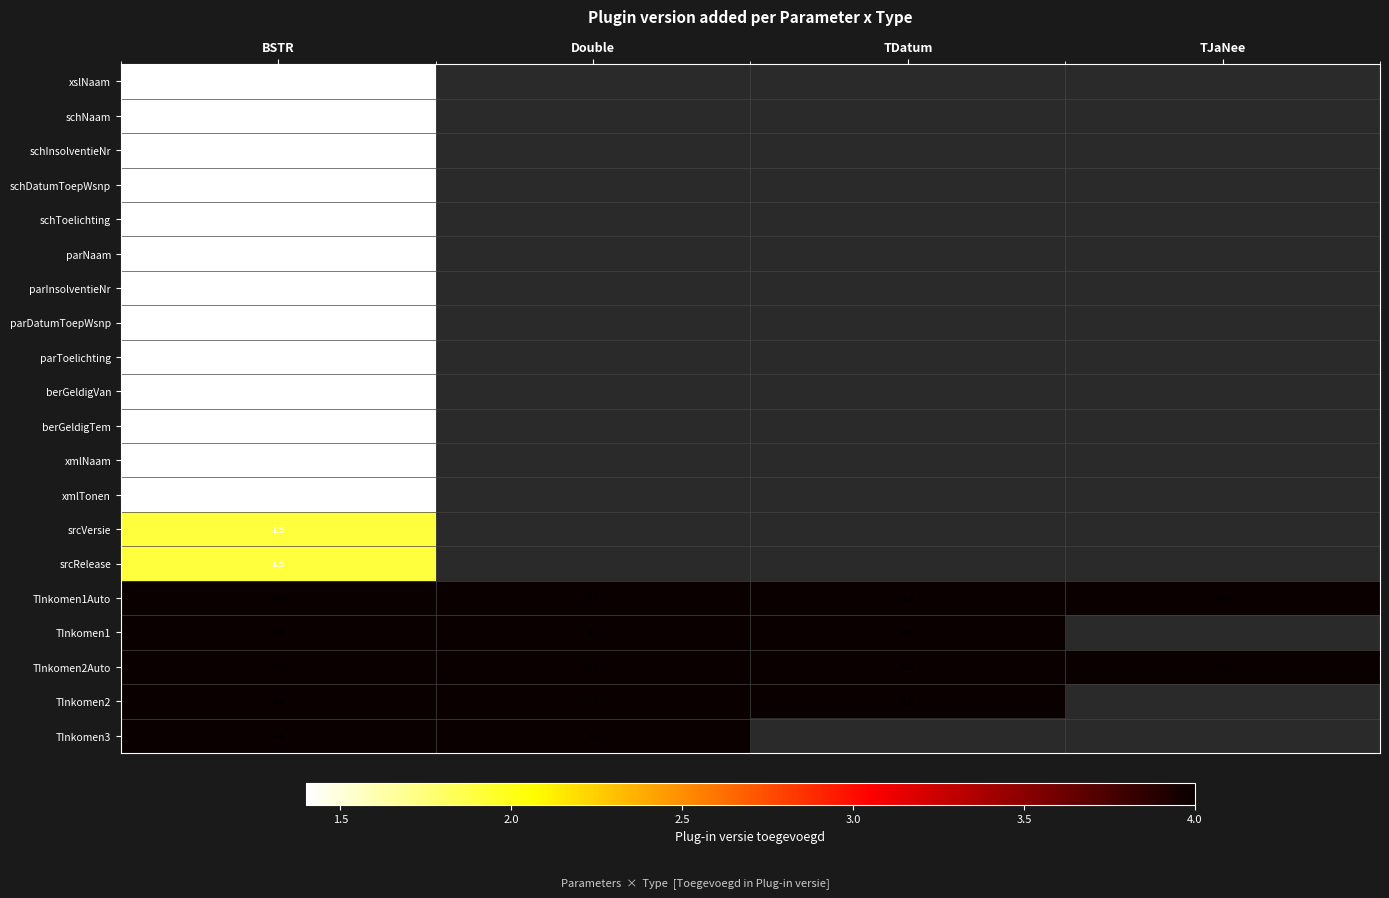

How many distinct data groups are displayed?

20